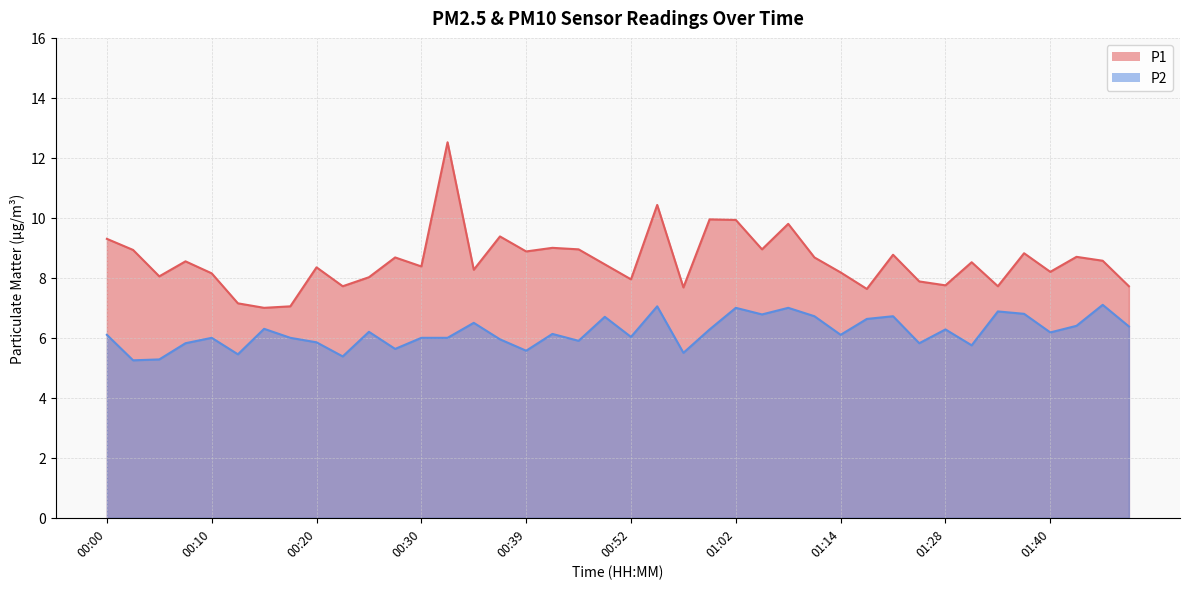

Which series has the widest spread of values?

P1